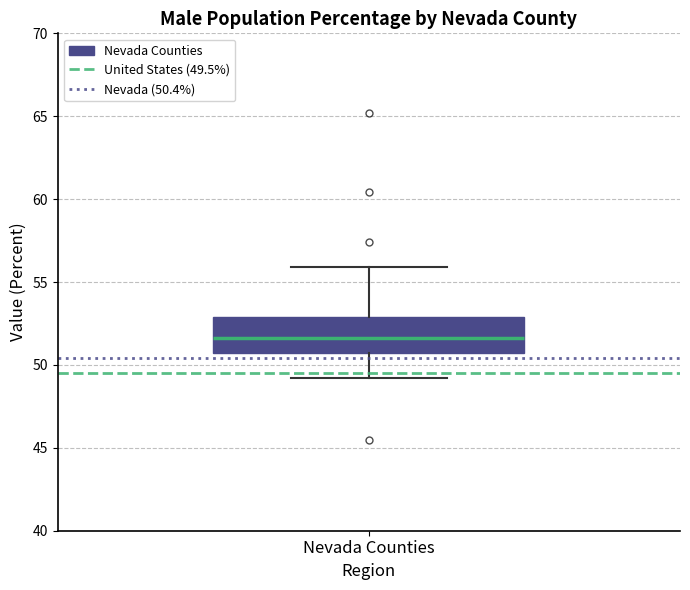

Transcribe this box plot: give where the median line is, the range the box spans, and where the two whiskers end, as read against the y-axis. The values are not printed on the chart, so give them approximately, as read against the axis.

median 51.5, box 50.5 to 53.0, whiskers 49.0 to 56.0